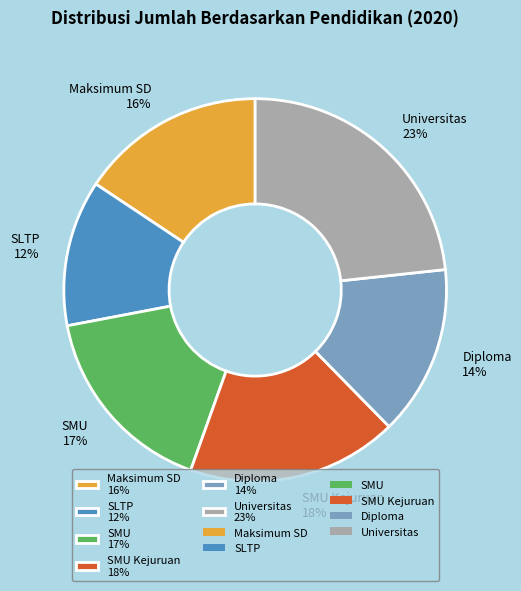

Between SMU 17% and SLTP 12%, which is larger?

SMU 17%